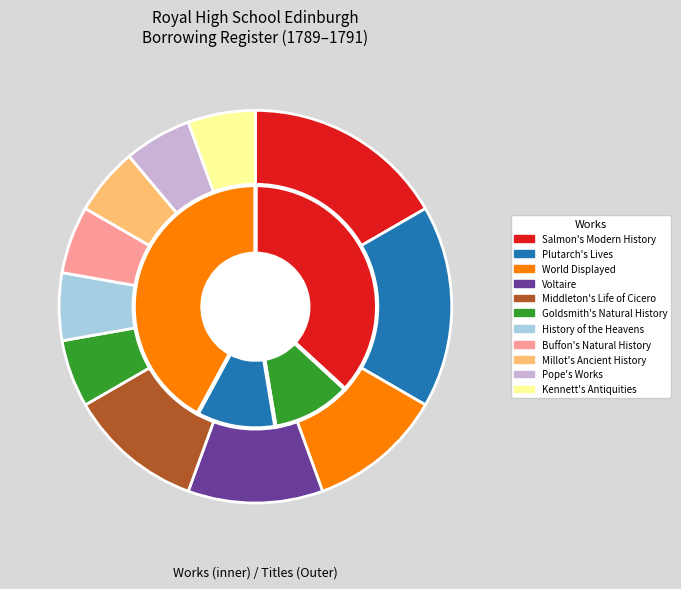

What percentage is the Salmon's Modern History slice, to the nearest percent?

17%